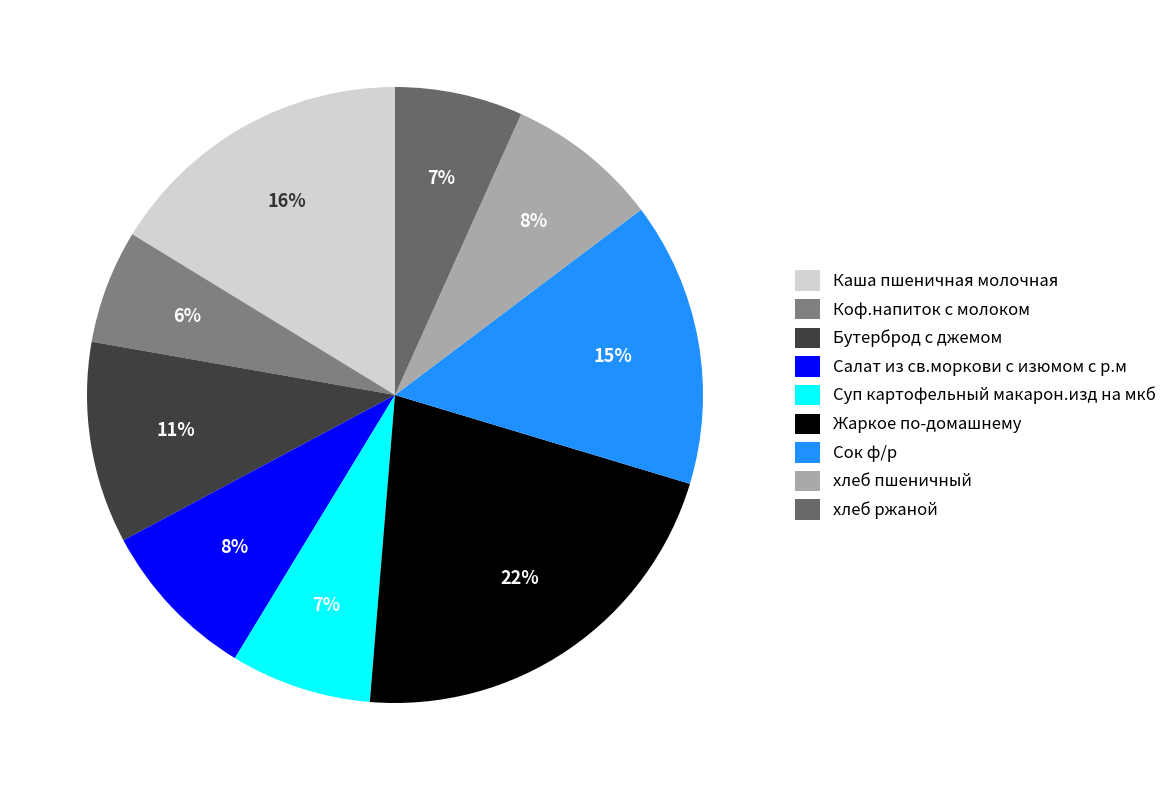

Do Бутерброд с джемом and Жаркое по-домашнему together represent more than half of the pie?

No